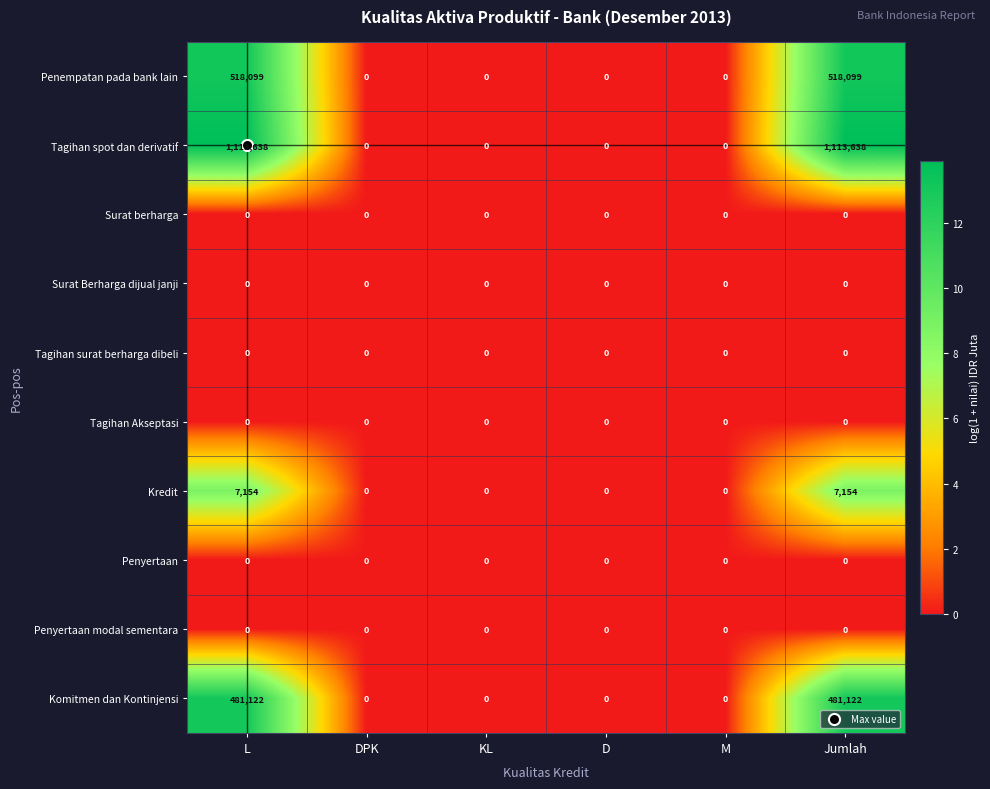

What is the difference between the second highest and second lowest values in the Tagihan spot dan derivatif series?

1113638